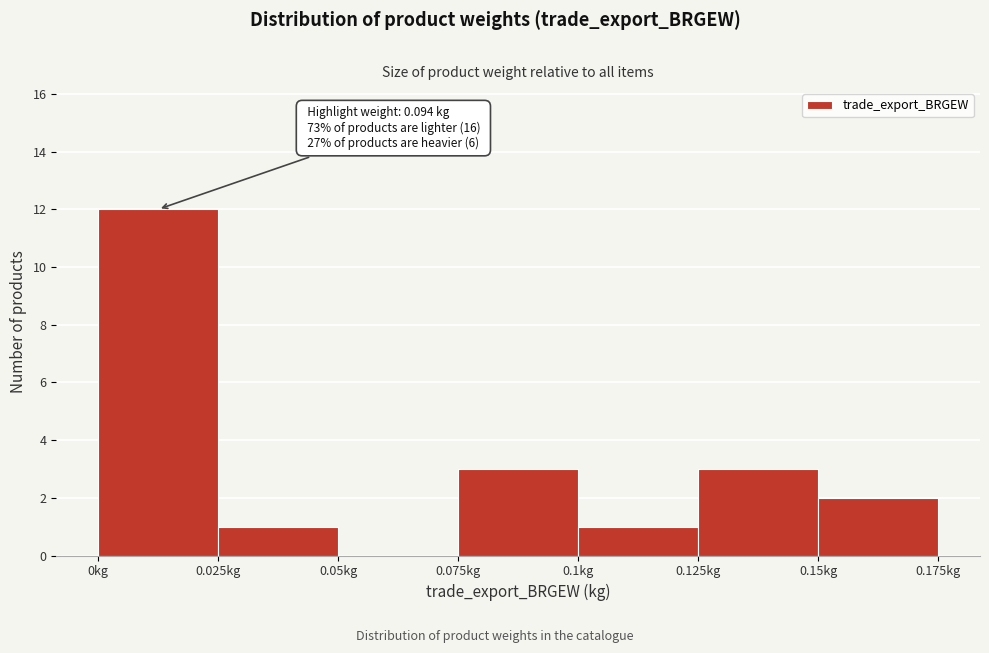

Which range on the x-axis has the tallest bar?

0.000 to 0.025